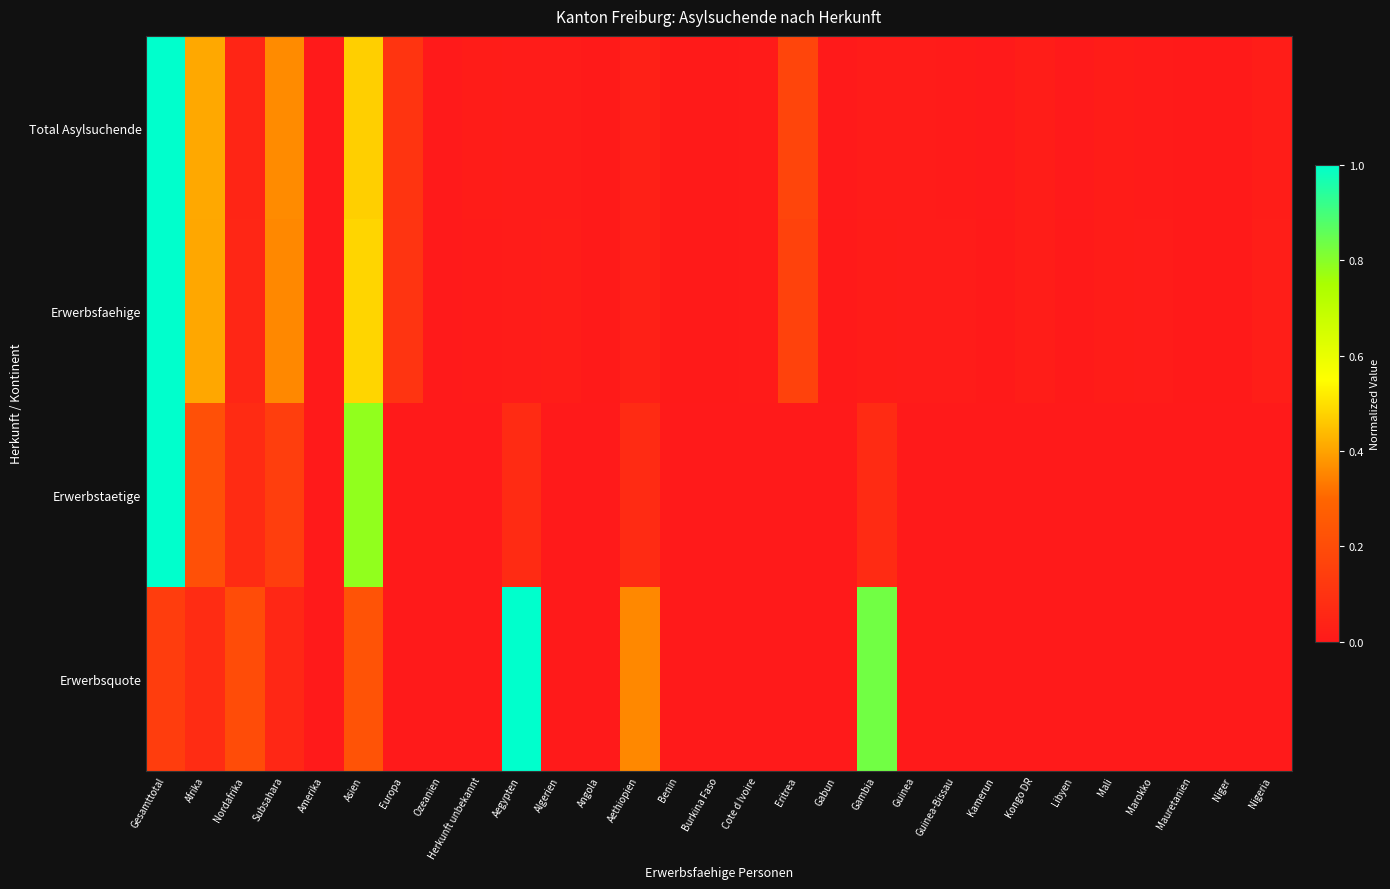

Which series has the widest spread of values?

Total Asylsuchende